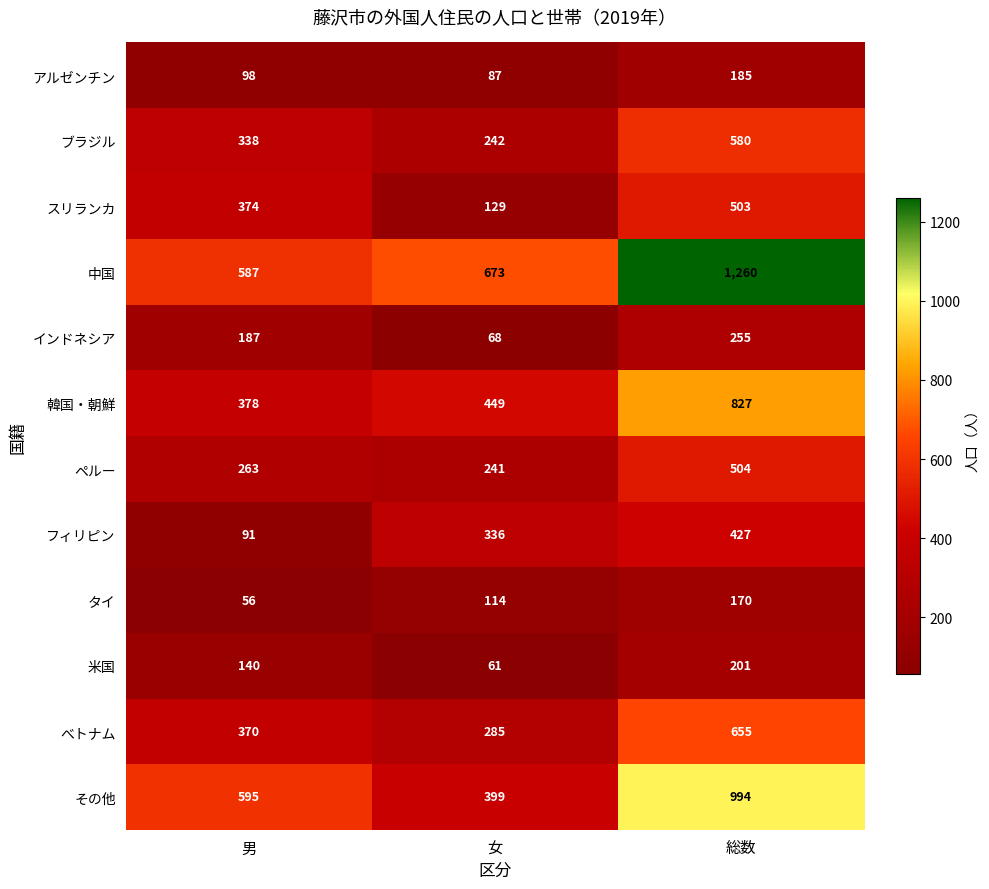

At which category does the chart reach its peak across all series?

総数